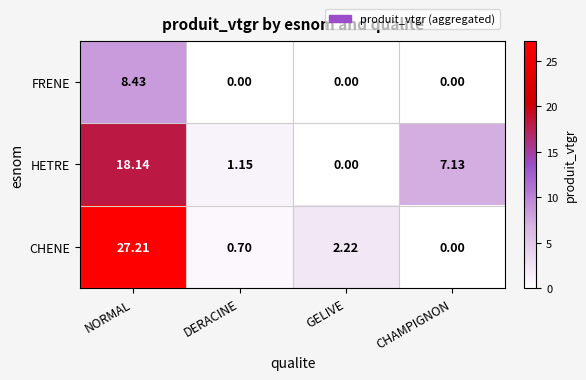

Rank the series by their maximum value, from highest to lowest.

CHENE, HETRE, FRENE